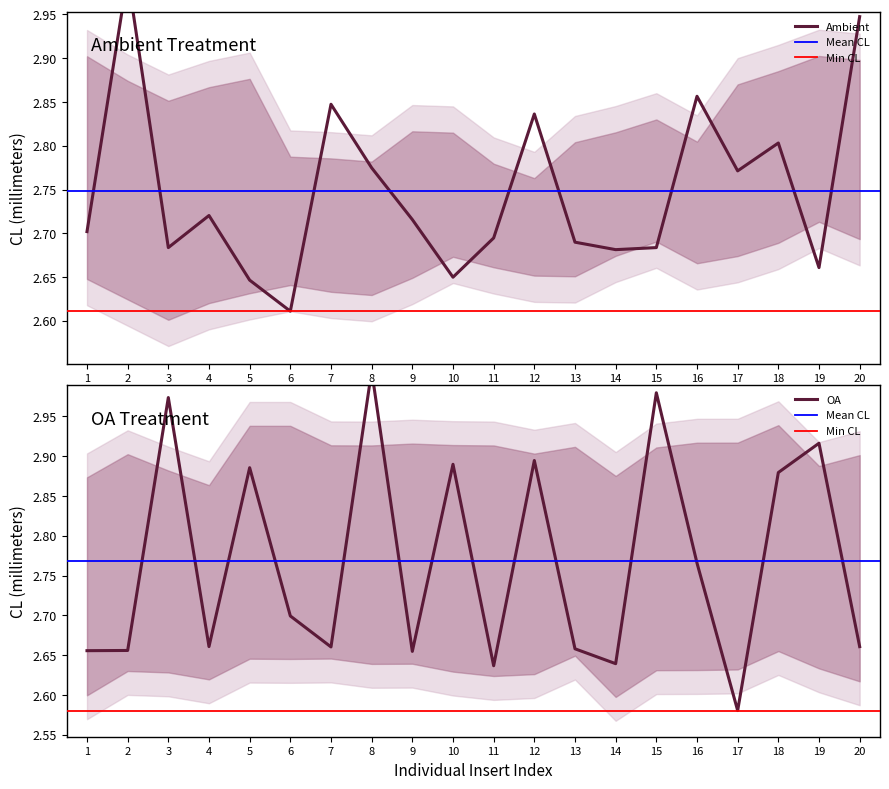

Where is the first local maximum for OA?

3